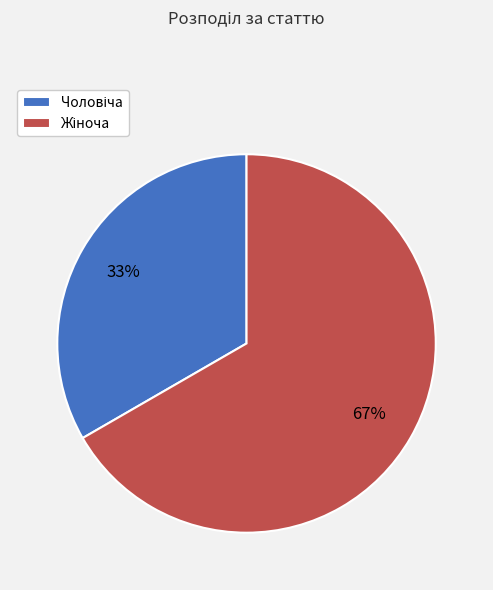

To the nearest percent, what is the average slice percentage?

50%